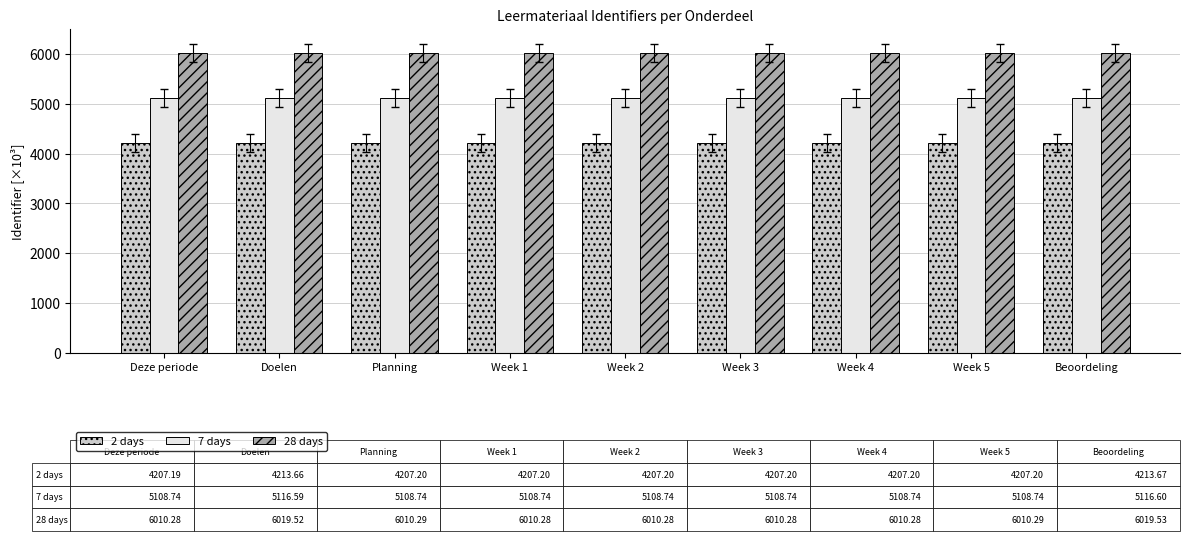

Which series has the largest total across all categories?

28 days